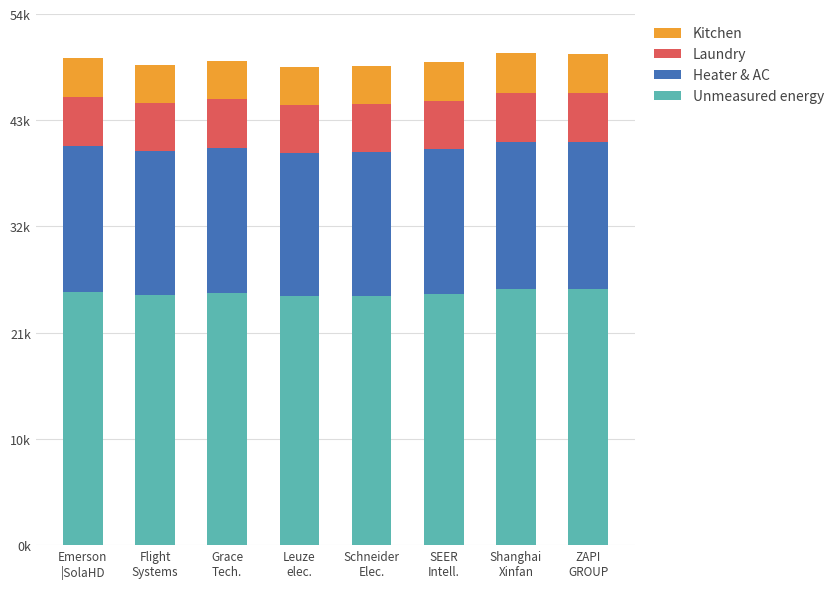

Between ZAPI
GROUP and Shanghai
Xinfan, which is larger?

Shanghai
Xinfan